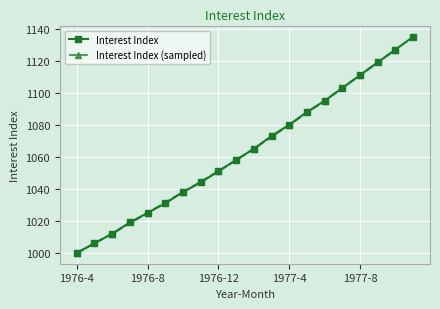

True or false: the data has more than 1 interior local peaks.

False